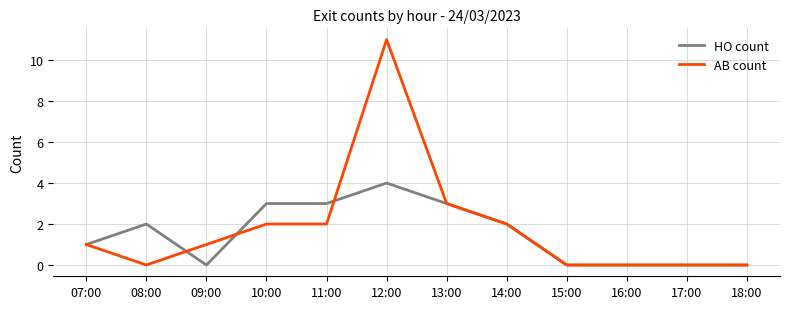

True or false: HO count has a value of 0 at 09:00.

True